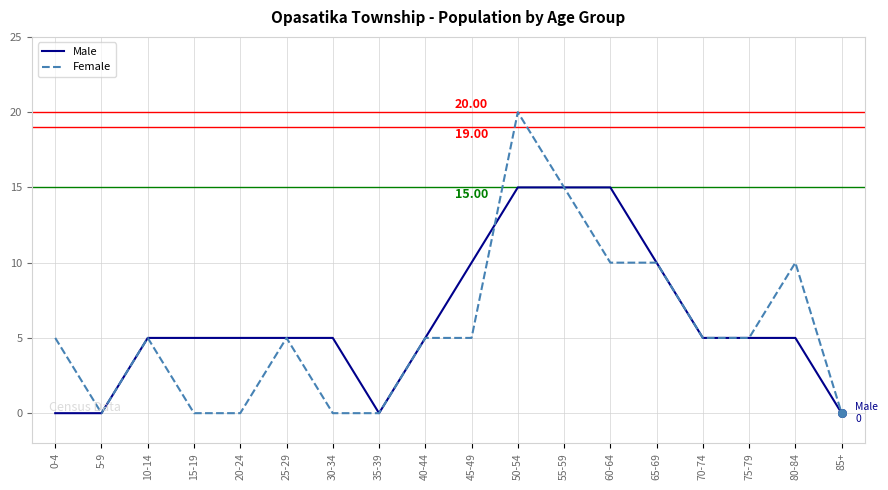

At how many categories does at least one series exceed 16?

1